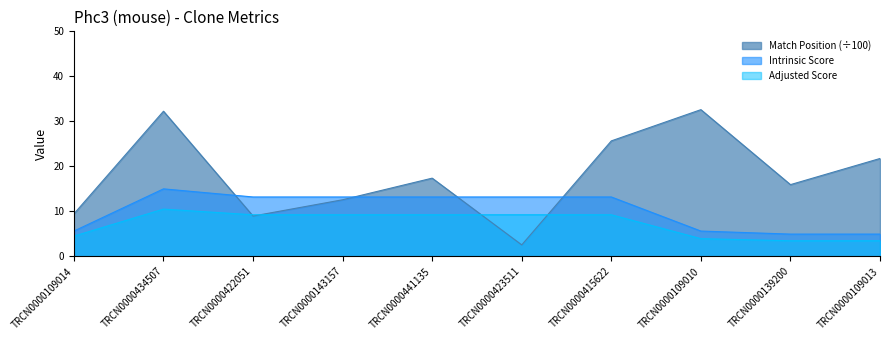

What is the label of the 9th point from the left?

TRCN0000139200